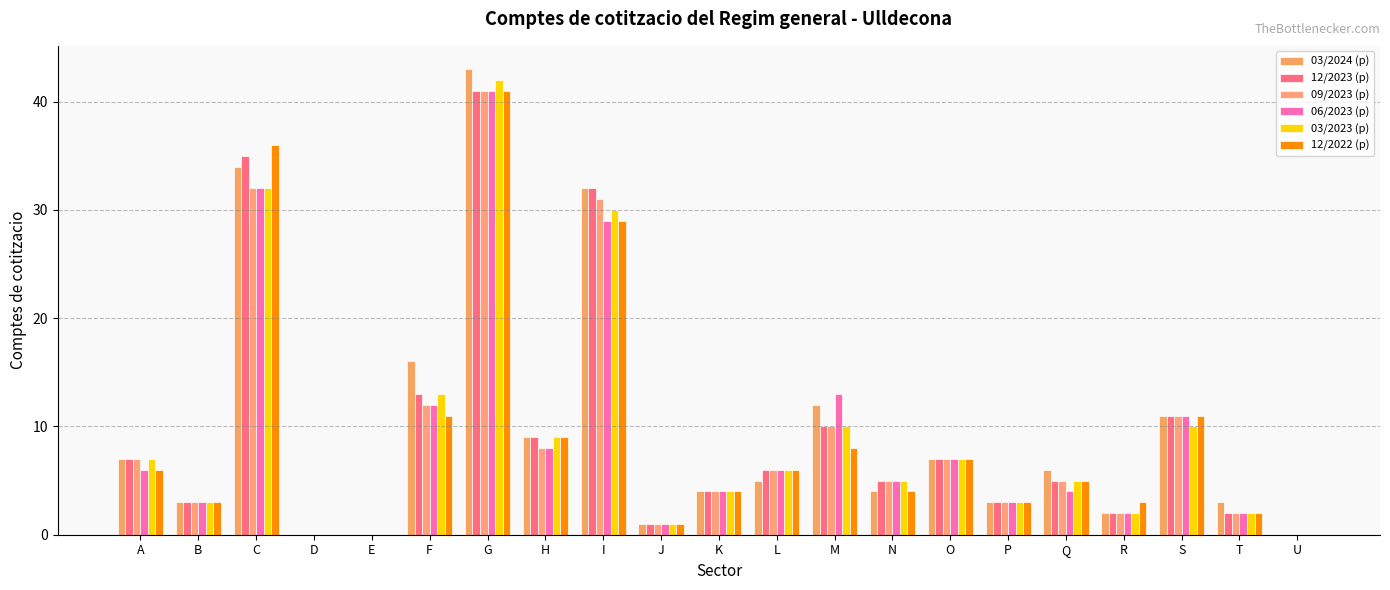

Does the chart contain stacked bars?

No